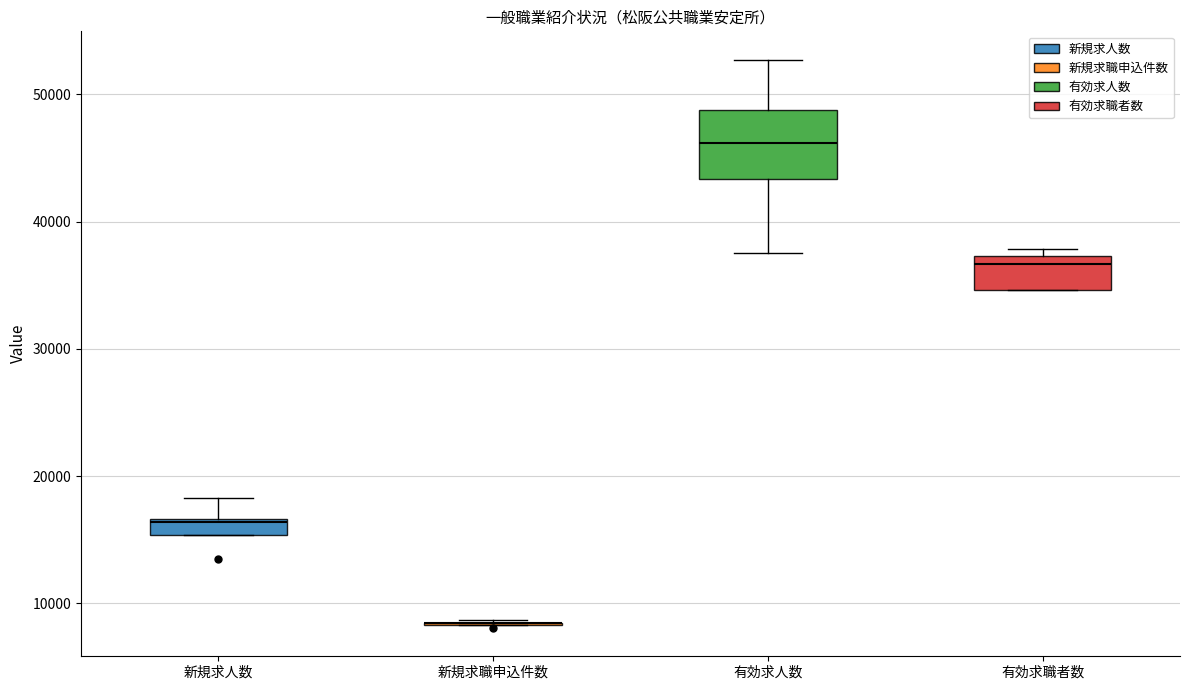

Which box is the tallest, from its lower edge to its upper edge?

有効求人数